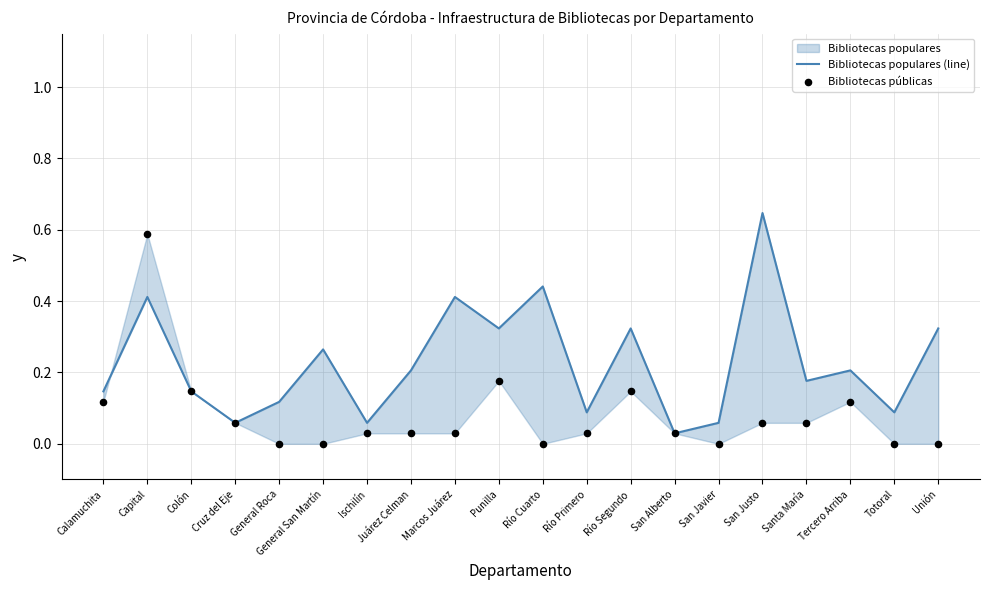

Which series contains the highest Y value?

Bibliotecas populares (line)